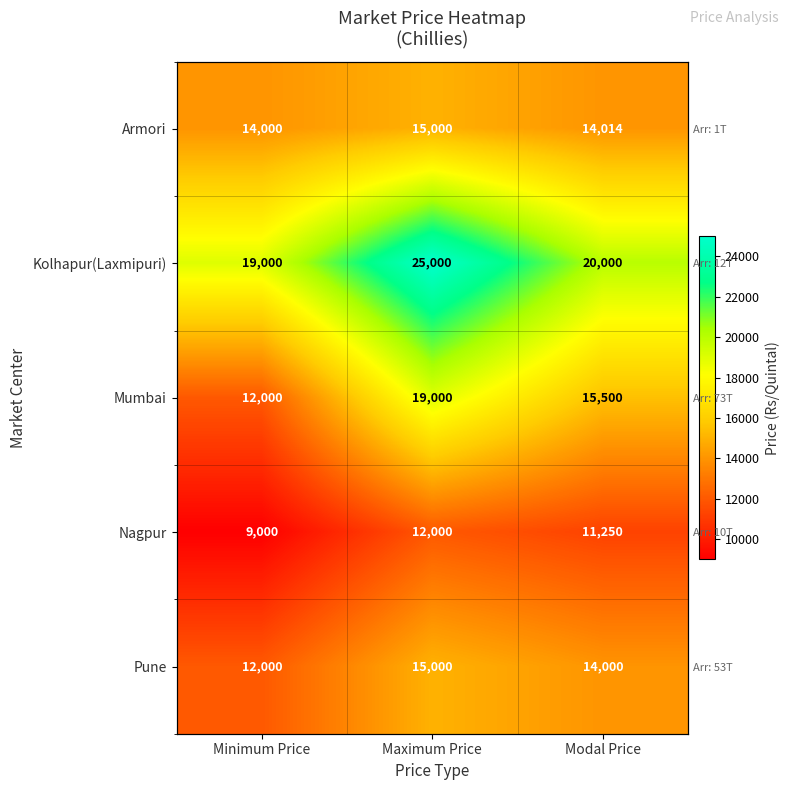

Which series has the largest total across all categories?

Kolhapur(Laxmipuri)